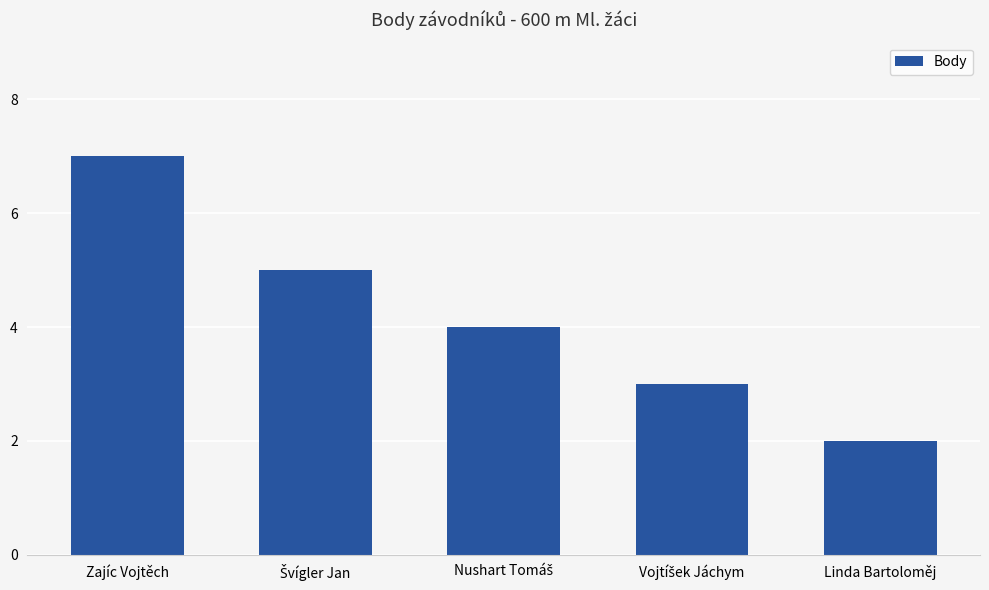

Which label corresponds to the largest value in the chart?

Zajíc Vojtěch